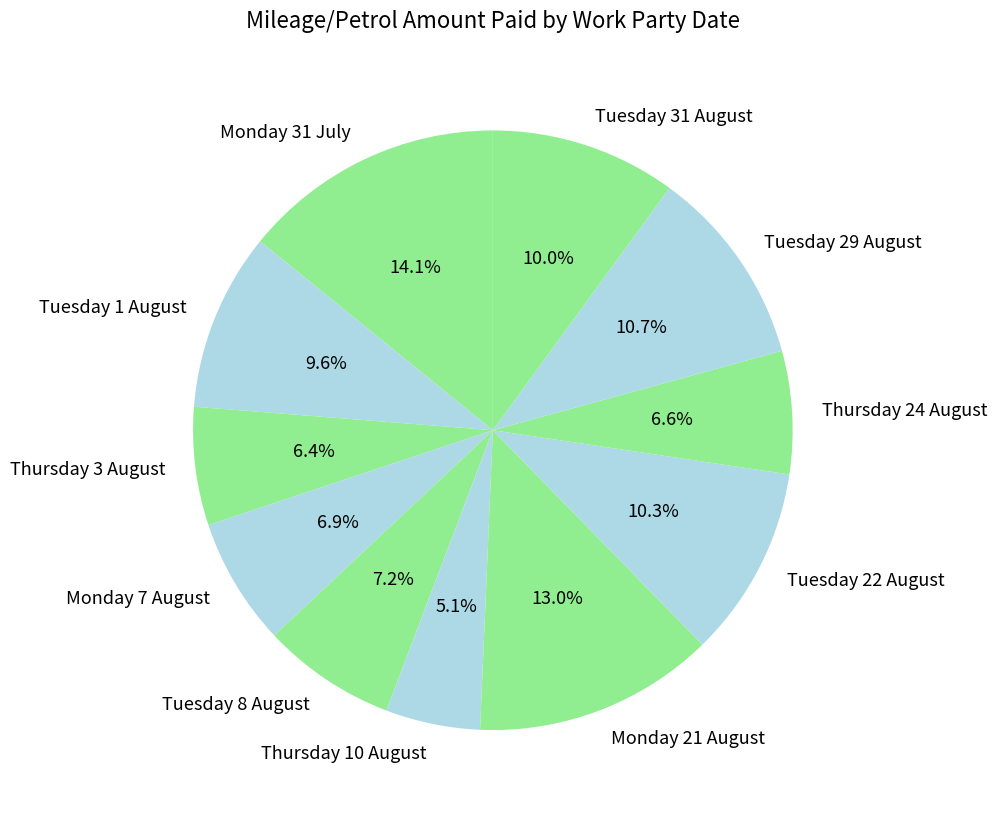

Between Tuesday 29 August and Tuesday 31 August, which is larger?

Tuesday 29 August